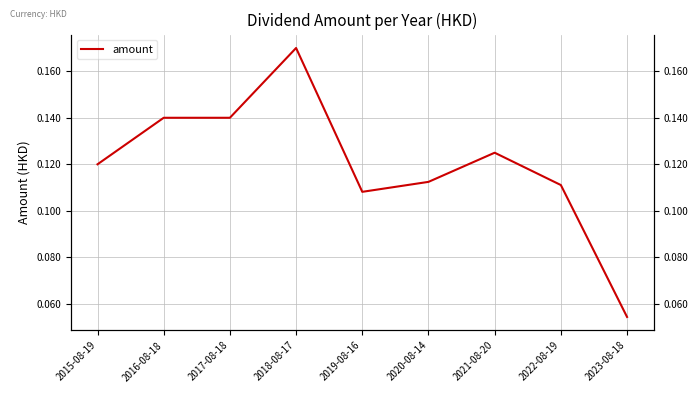

Reading left to right, extract all data points from this chart.

0.1	0.1	0.1	0.2	0.1	0.1	0.1	0.1	0.1